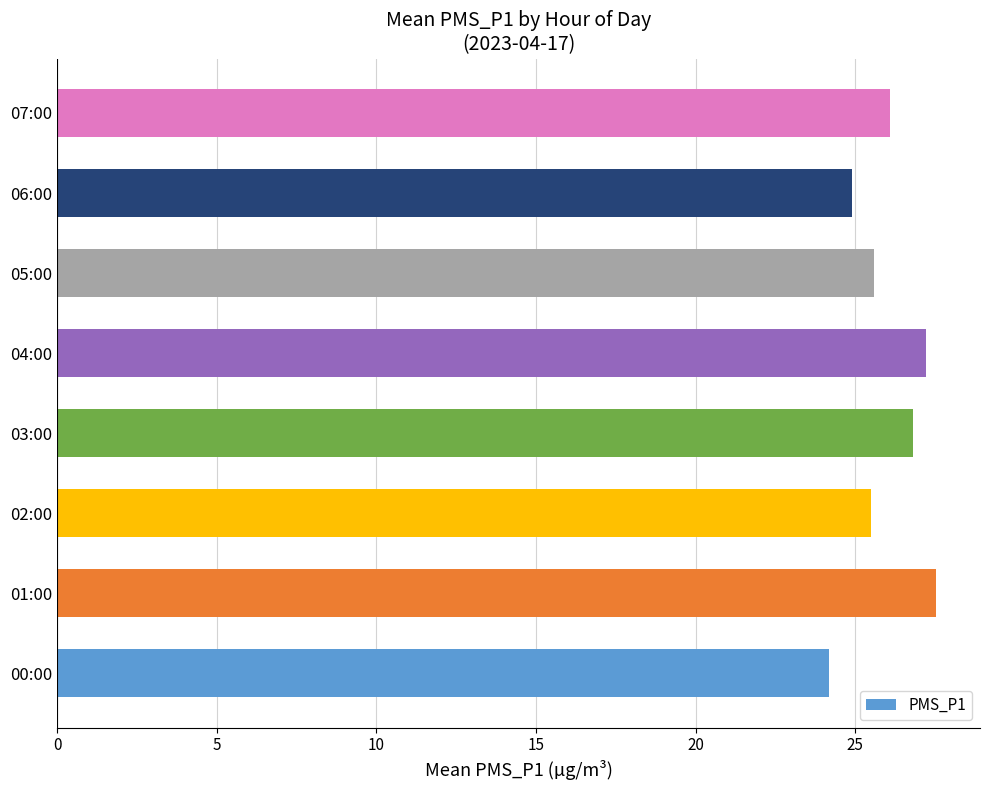

What is the average value?

26.0